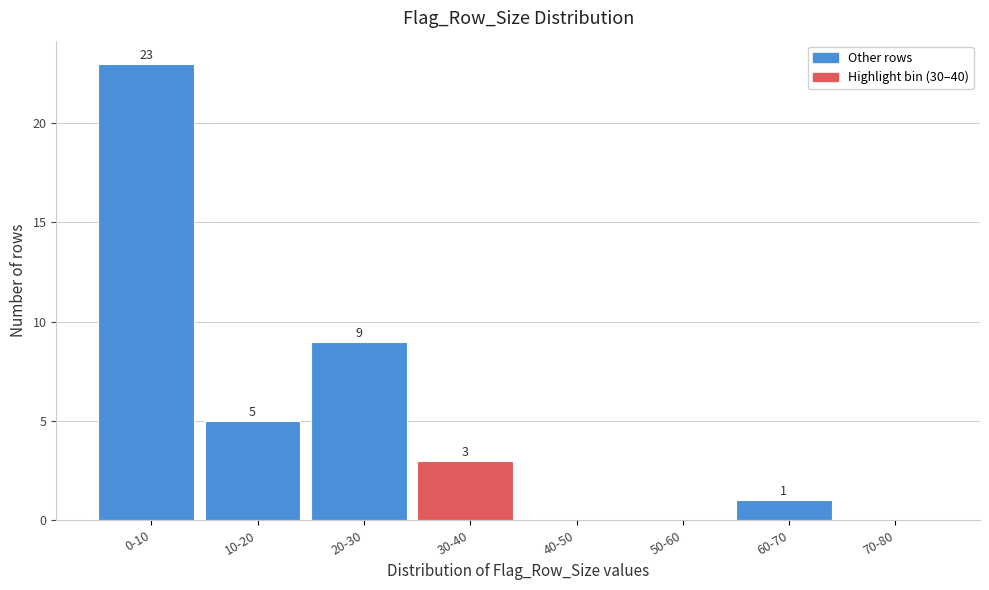

Reading right to left, extract all data points from this chart.

70-80=0	60-70=1	50-60=0	40-50=0	30-40=3	20-30=9	10-20=5	0-10=23